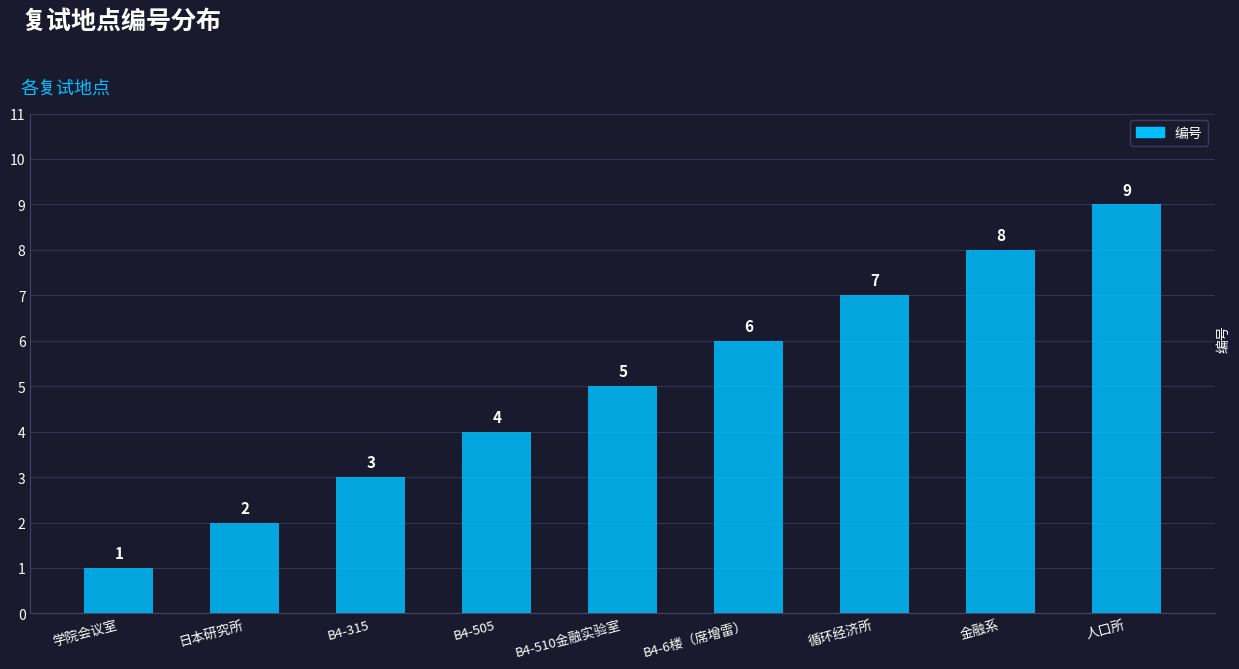

What is the difference between the values at B4-315 and 学院会议室?

2